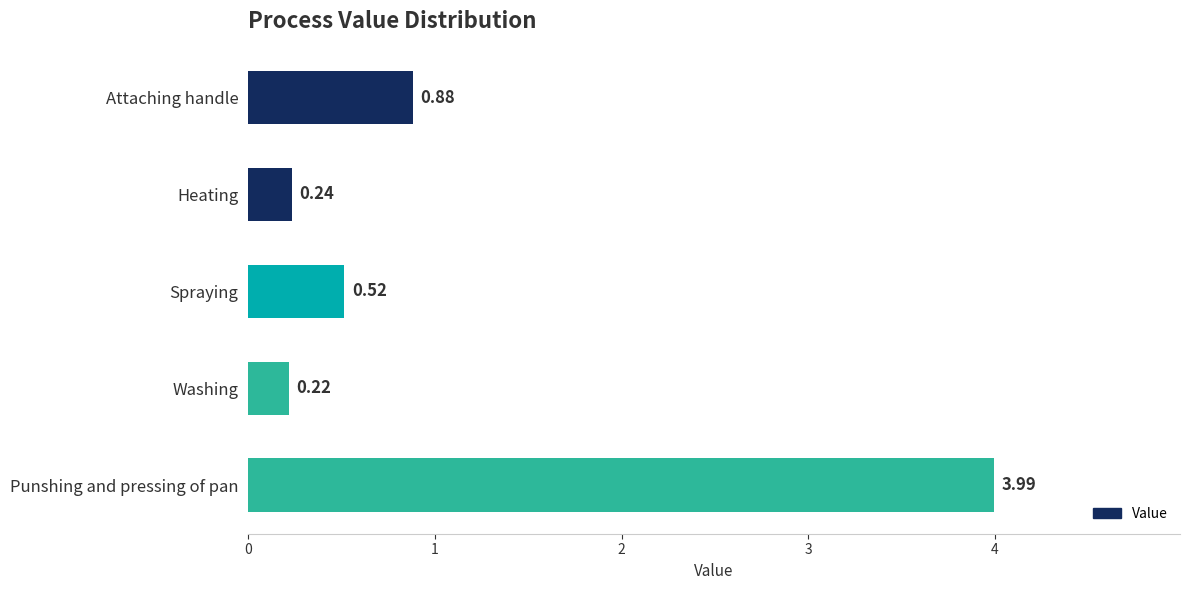

List the labels in order of value, largest first.

Punshing and pressing of pan, Attaching handle, Spraying, Heating, Washing